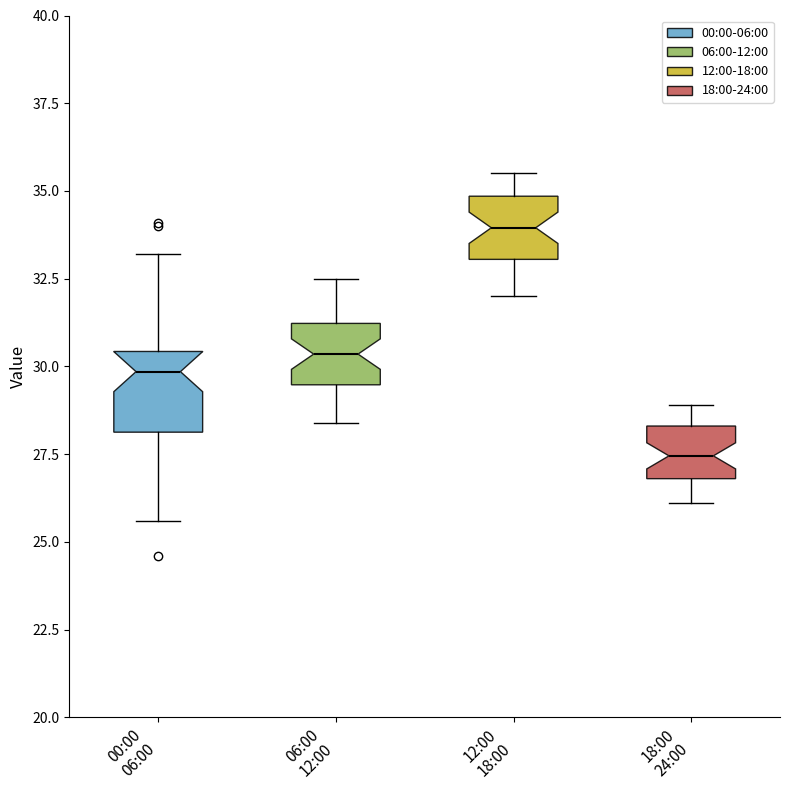

Reading left to right, transcribe this box plot: for each box, give where its median line is, the range the box spans, and where its two whiskers end, as read against the y-axis. The values are not printed on the chart, so give them approximately, as read against the axis.

00:00 06:00: median 30.0, box 28.0 to 30.5, whiskers 25.5 to 33.0
06:00 12:00: median 30.5, box 29.5 to 31.0, whiskers 28.5 to 32.5
12:00 18:00: median 34.0, box 33.0 to 35.0, whiskers 32.0 to 35.5
18:00 24:00: median 27.5, box 27.0 to 28.5, whiskers 26.0 to 29.0